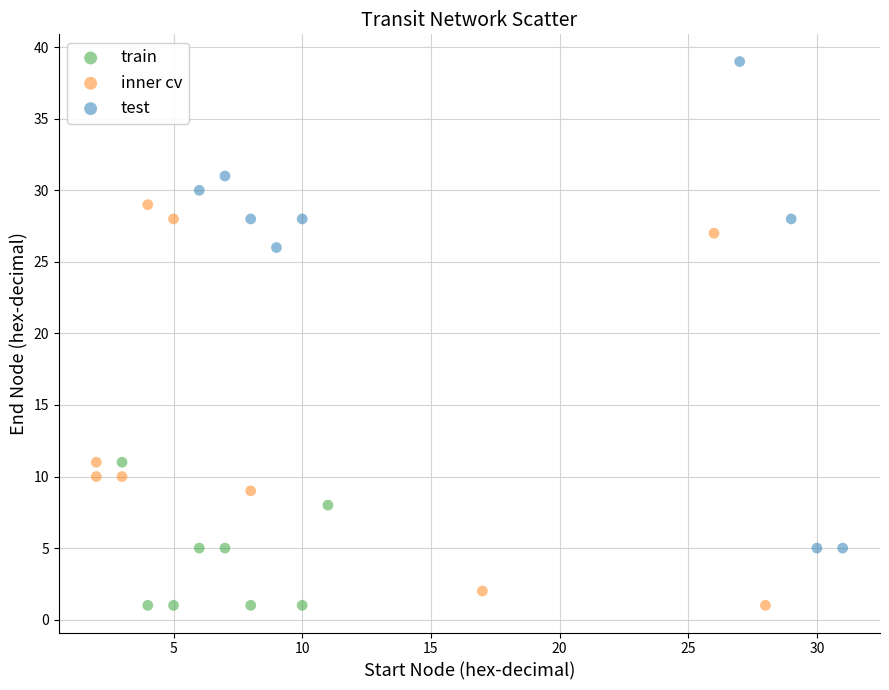

Which series contains the highest Y value?

test